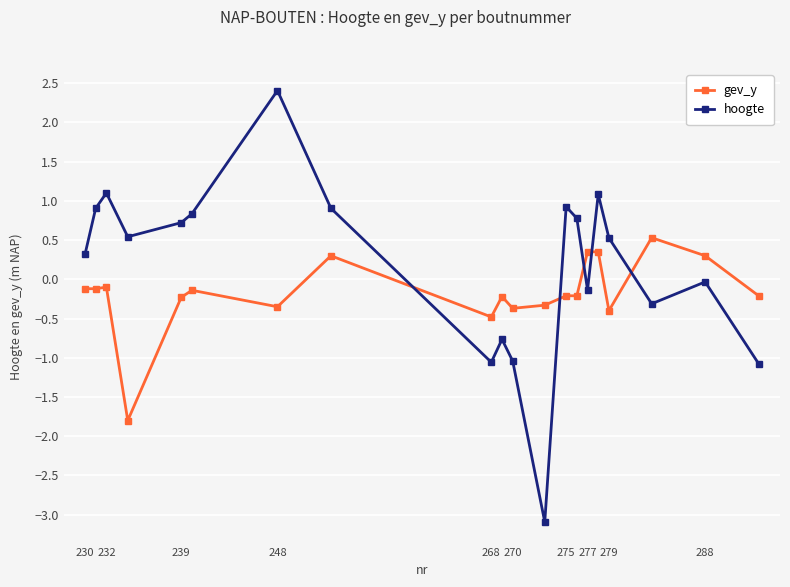

What is the value of the gev_y point at the 10th from the left?

-0.2